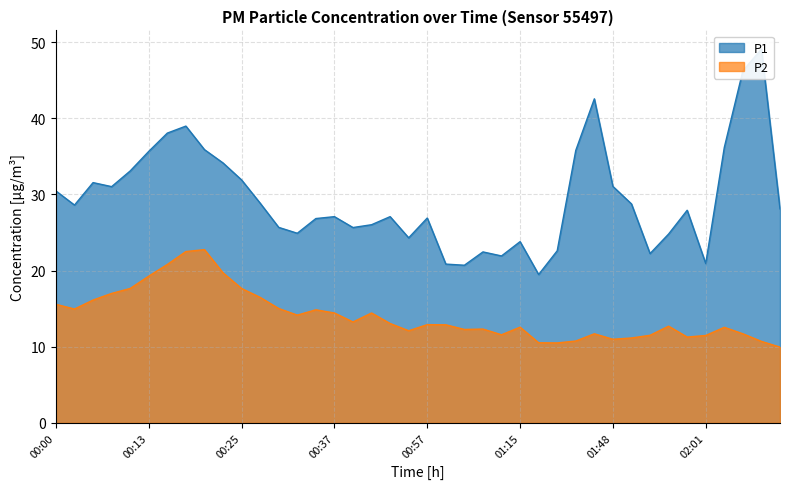

Between 01:53 and 00:27, which is larger?

00:27